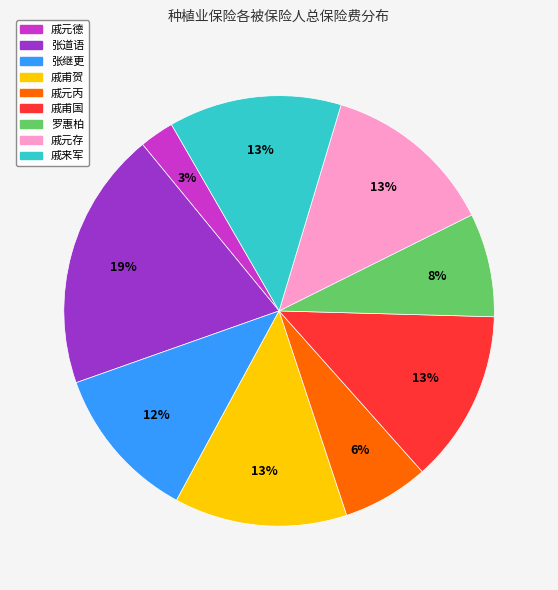

Which slice is the largest?

张道语